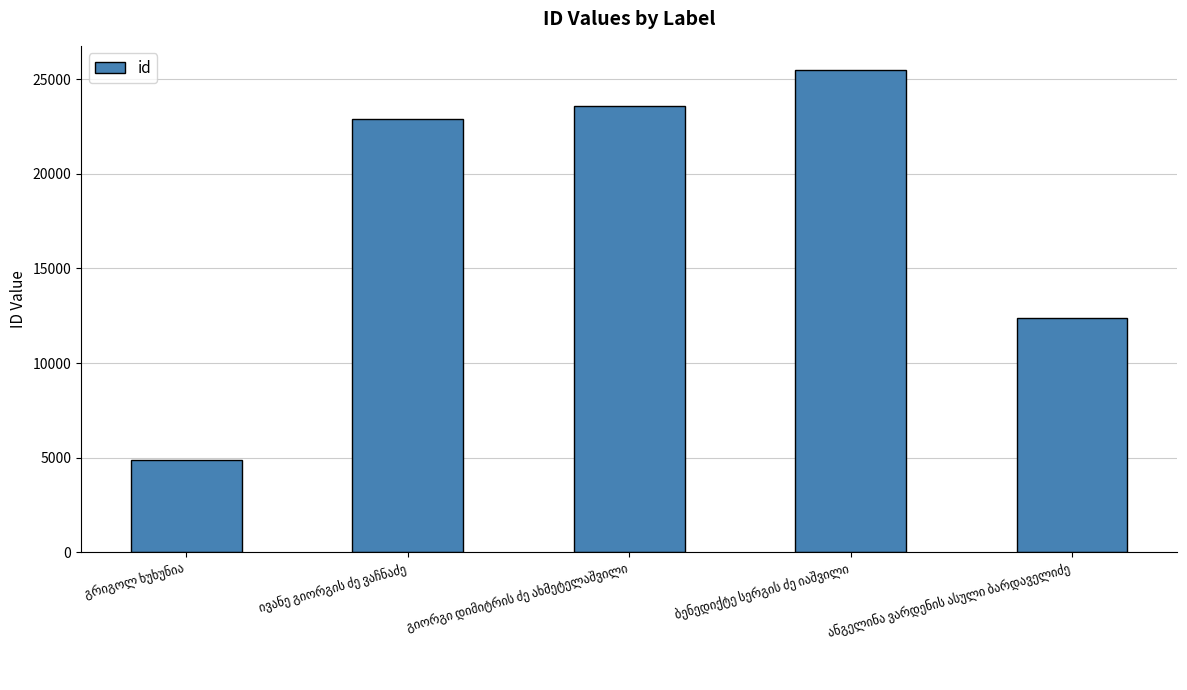

What is the value of the 2nd bar from the left?

22924